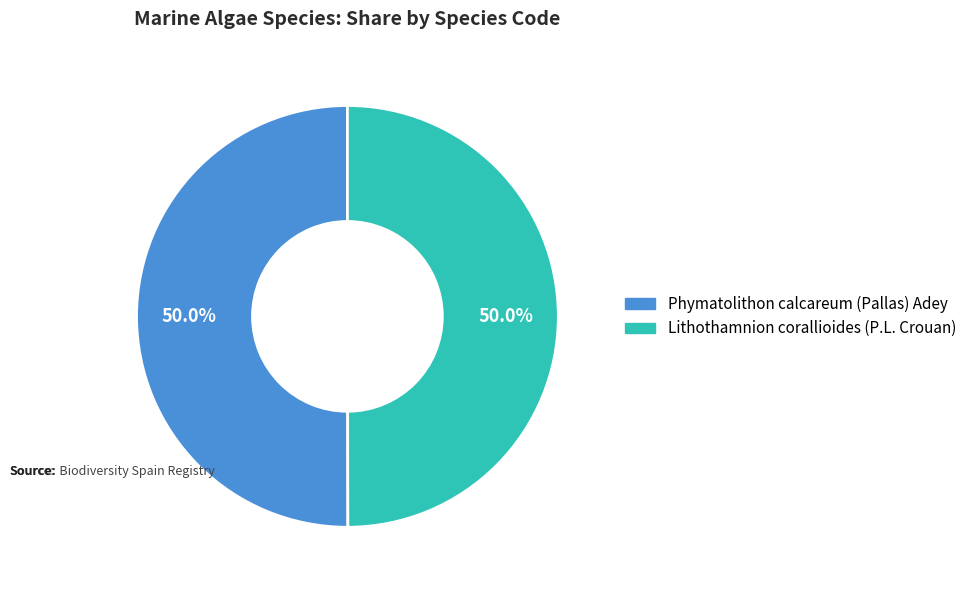

How many segments does this pie chart have?

2